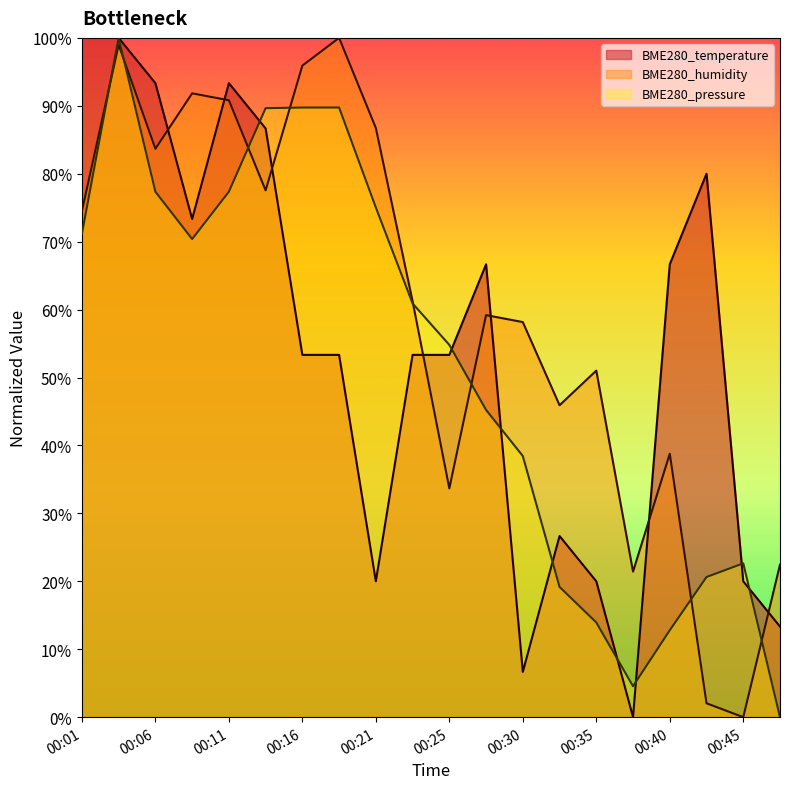

Where do BME280_temperature and BME280_humidity first cross each other?

00:06 and 00:08